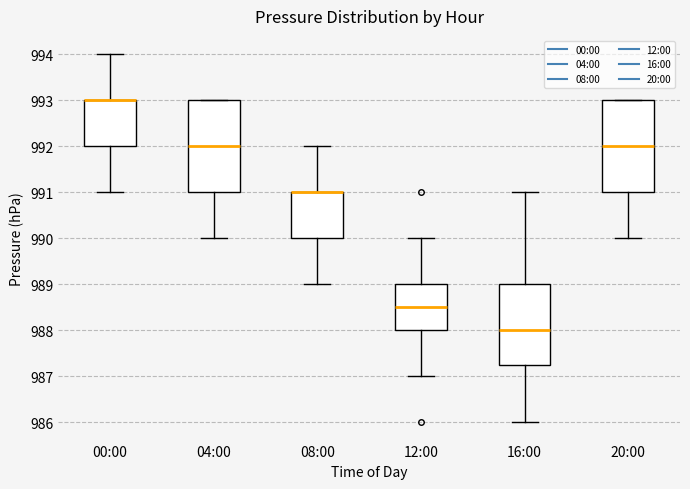

Where does the lower whisker of the box for 00:00 end on the y-axis? The values are not printed on the chart, so give them approximately, as read against the axis.

991.0